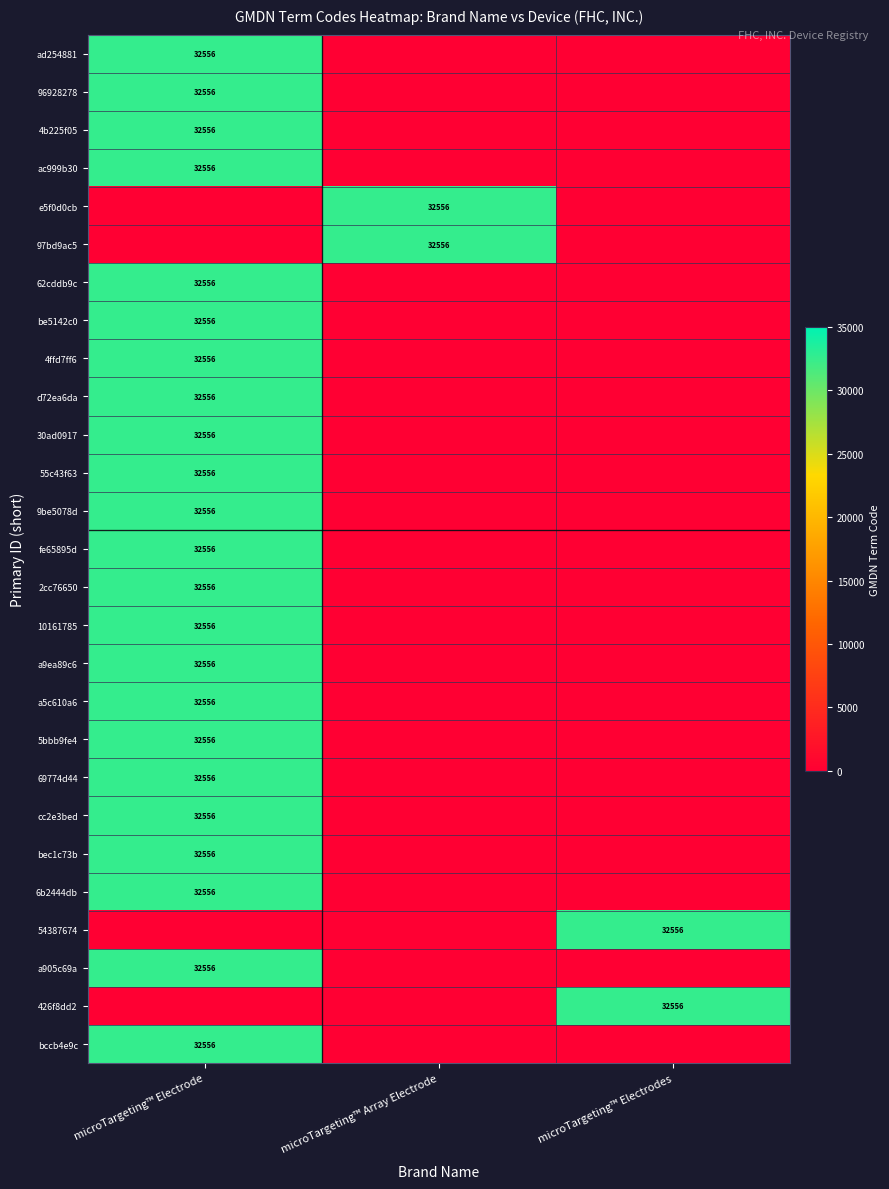

The 55c43f63 series shows 0 at microTargeting™ Array Electrode. True or false?

True